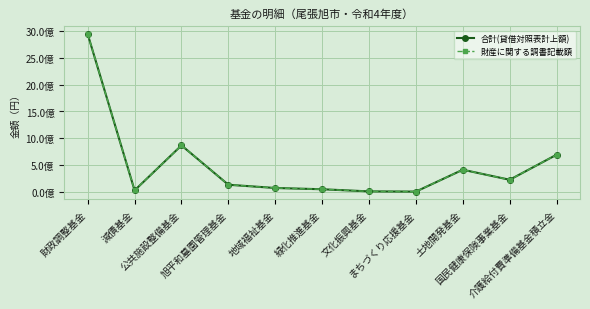

In 合計(貸借対照表計上額), how many points are higher than both neighbors (excluding endpoints)?

2